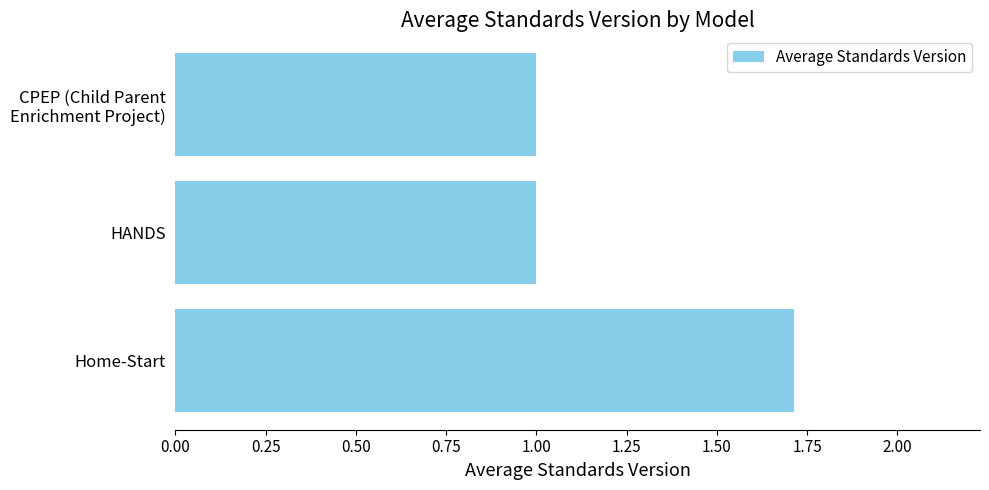

True or false: the data shows 2.8 at Home-Start.

False